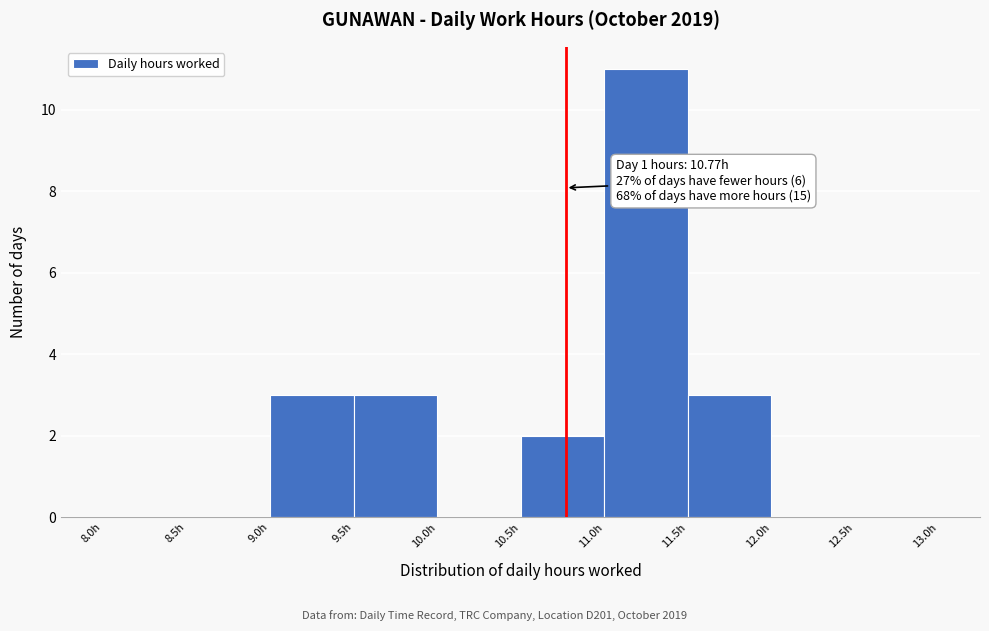

Over which range of the x-axis is the bar tallest?

11.0 to 11.5